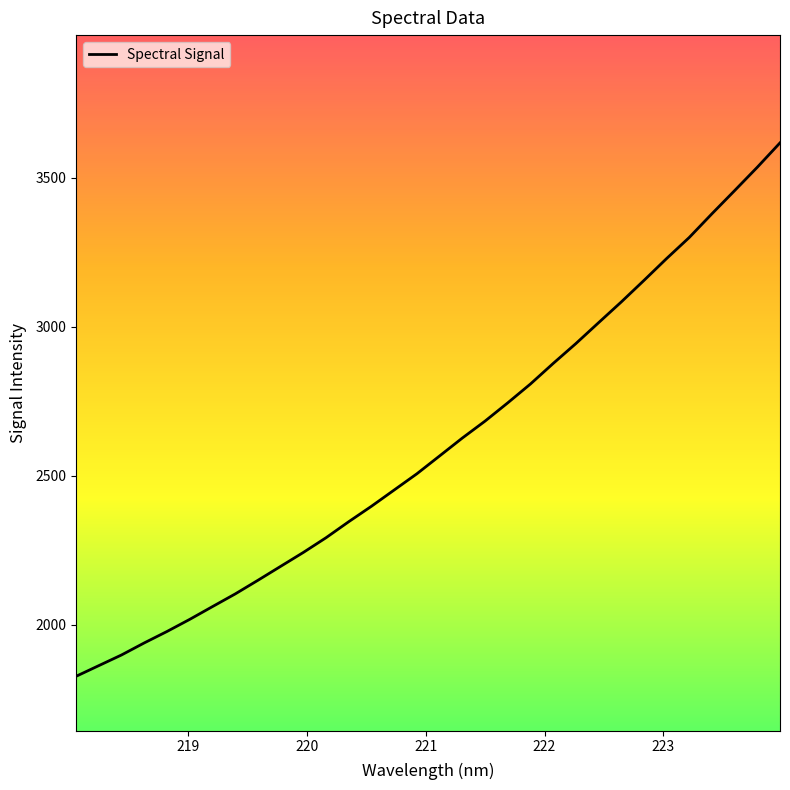

What is the difference between the maximum and minimum values?

1790.7